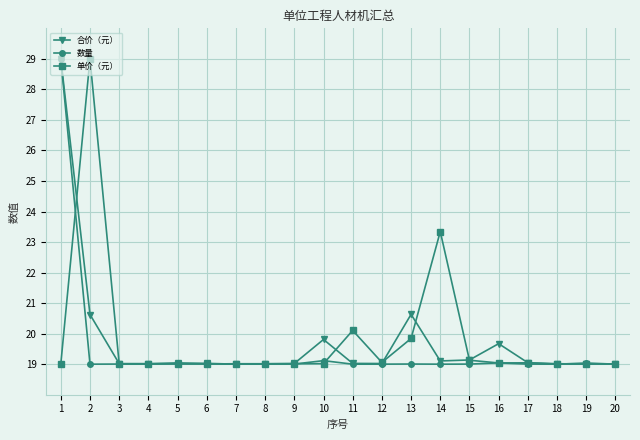

What is the smallest value displayed?

19.0